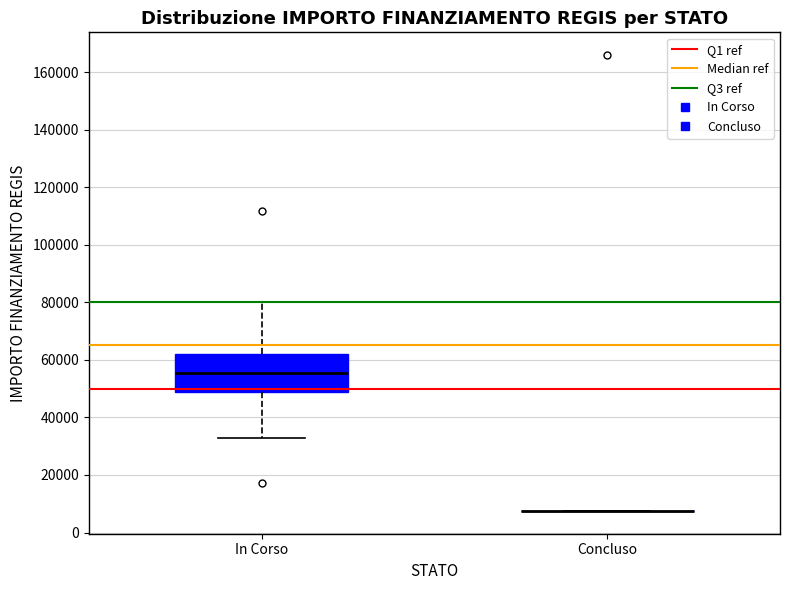

Reading left to right, transcribe this box plot: for each box, give where its median line is, the range the box spans, and where its two whiskers end, as read against the y-axis. The values are not printed on the chart, so give them approximately, as read against the axis.

In Corso: median 56000, box 48000 to 62000, whiskers 32000 to 80000
Concluso: box collapsed to a line at 8000, whiskers 8000 to 8000